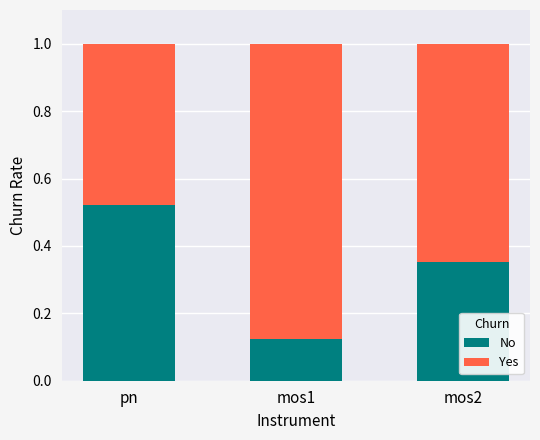

What is the sum of all No values?

1.0